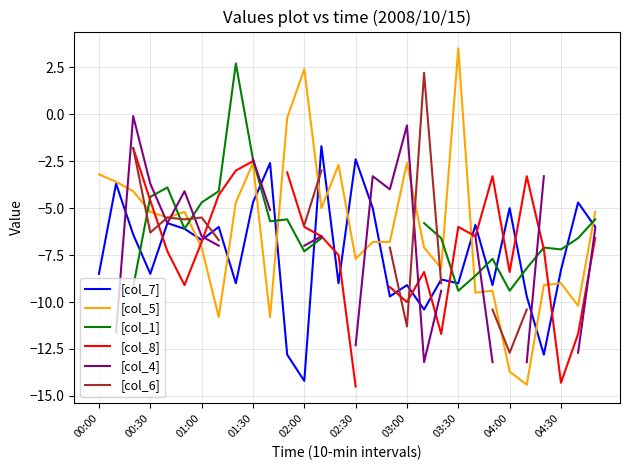

What is the maximum value for [col_5]?

3.5